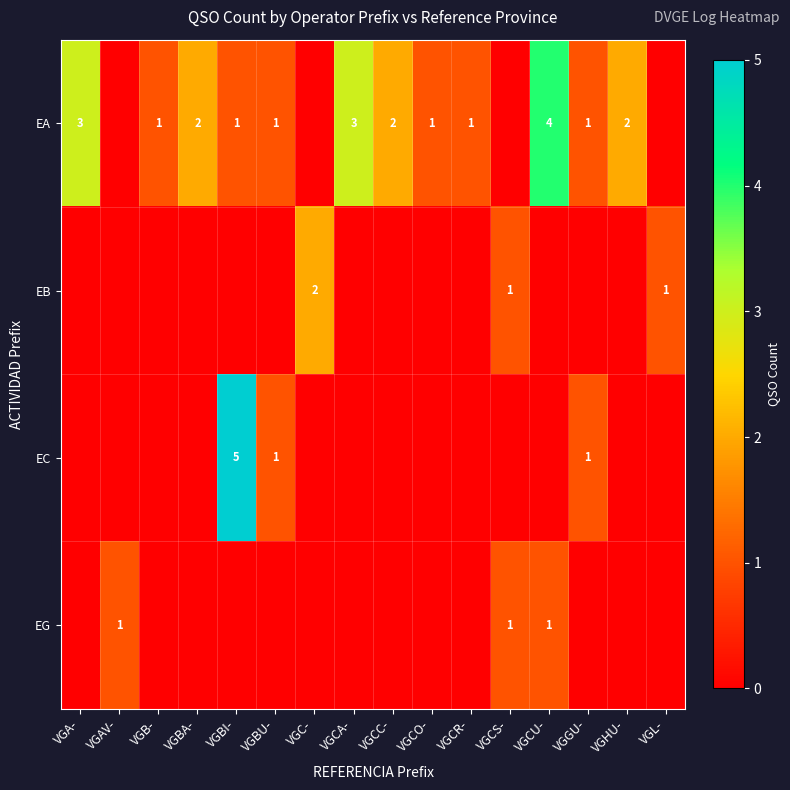

Rank the series at VGCO- from highest to lowest value.

row_0, row_1, row_2, row_3